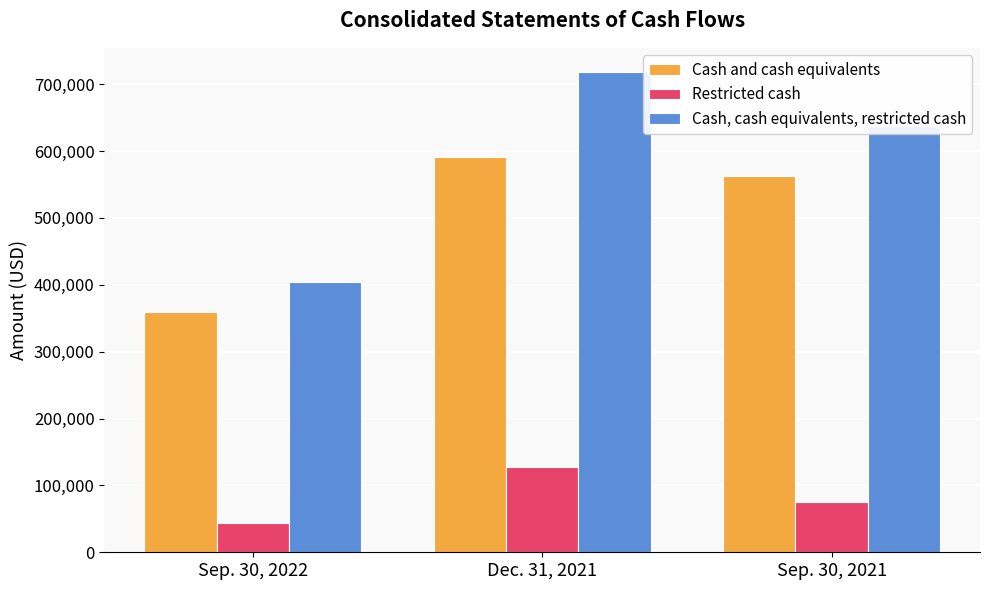

At which label does Cash, cash equivalents, restricted cash reach its minimum?

Sep. 30, 2022